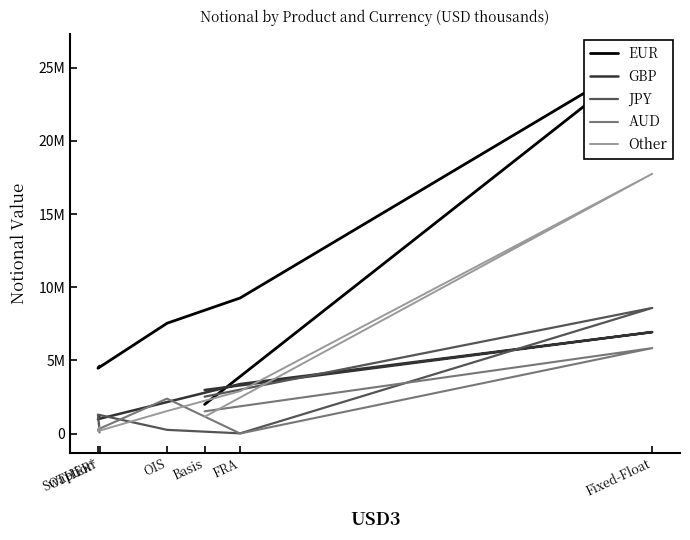

Is it true that JPY equals 518552 at Swaption?

False